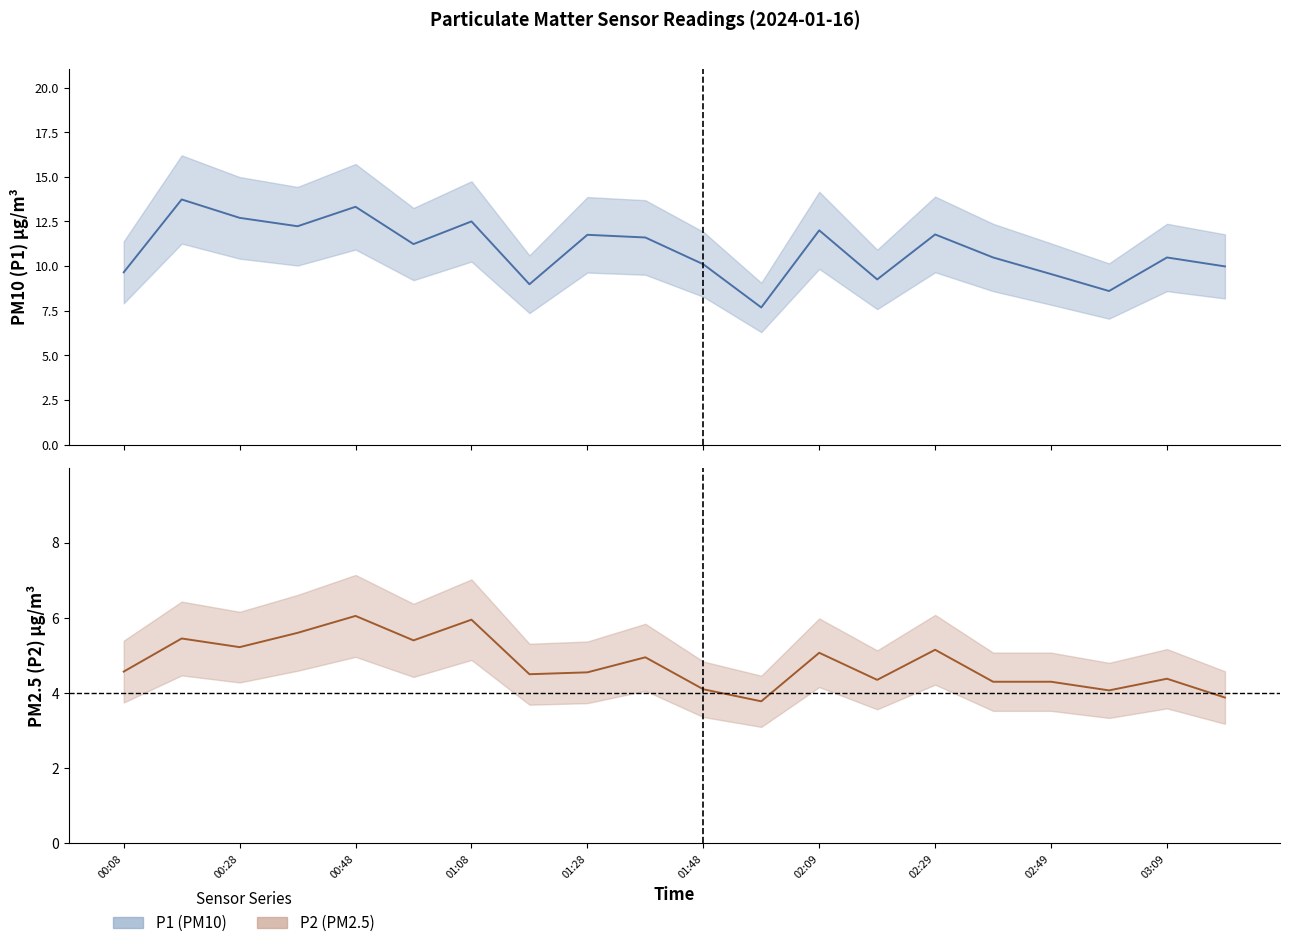

Reading left to right, list all the values displayed in this chart.

P1 (PM10) line: 9.7	13.7	12.7	12.2	13.3	11.2	12.5	9.0	11.8	11.6	10.1	7.7	12.0	9.2	11.8	10.5	9.6	8.6	10.5	10.0
P2 (PM2.5) line: 4.6	5.5	5.2	5.6	6.0	5.4	6.0	4.5	4.5	5.0	4.1	3.8	5.1	4.3	5.2	4.3	4.3	4.1	4.4	3.9